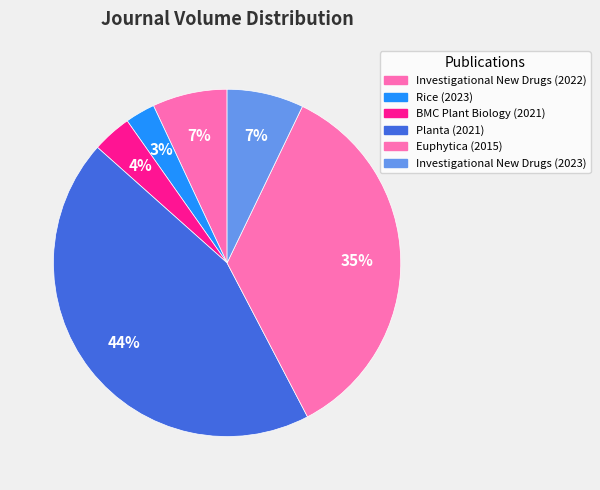

How many segments does this pie chart have?

6